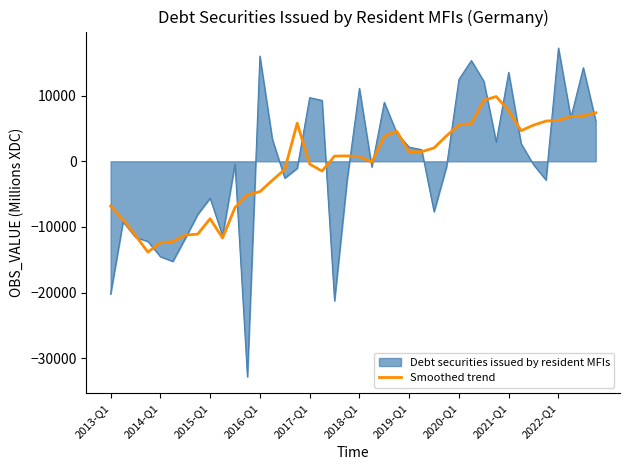

Rank the series by their maximum value, from highest to lowest.

Debt securities issued by resident MFIs, Smoothed trend